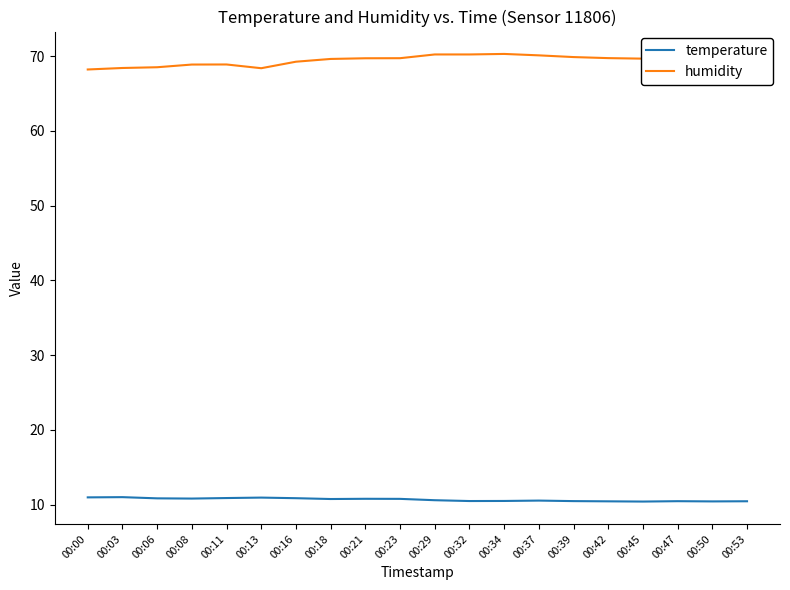

What are all the series names shown in the legend?

temperature, humidity